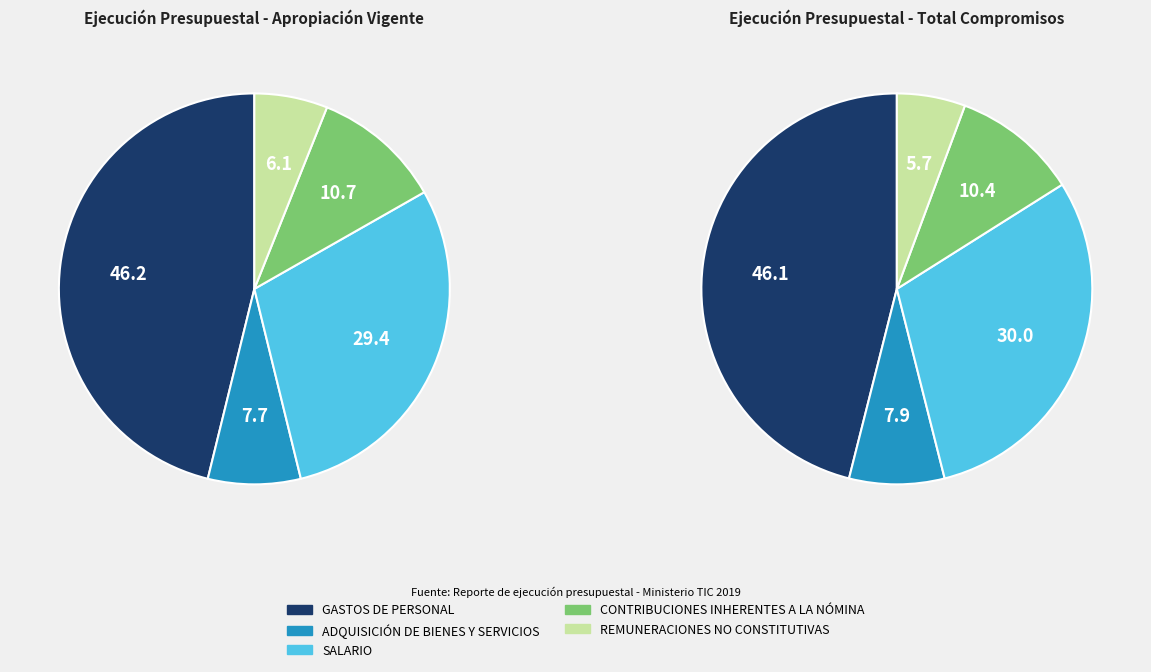

To the nearest percent, what is the combined percentage of SALARIO and ADQUISICIÓN DE BIENES Y SERVICIOS?

37%